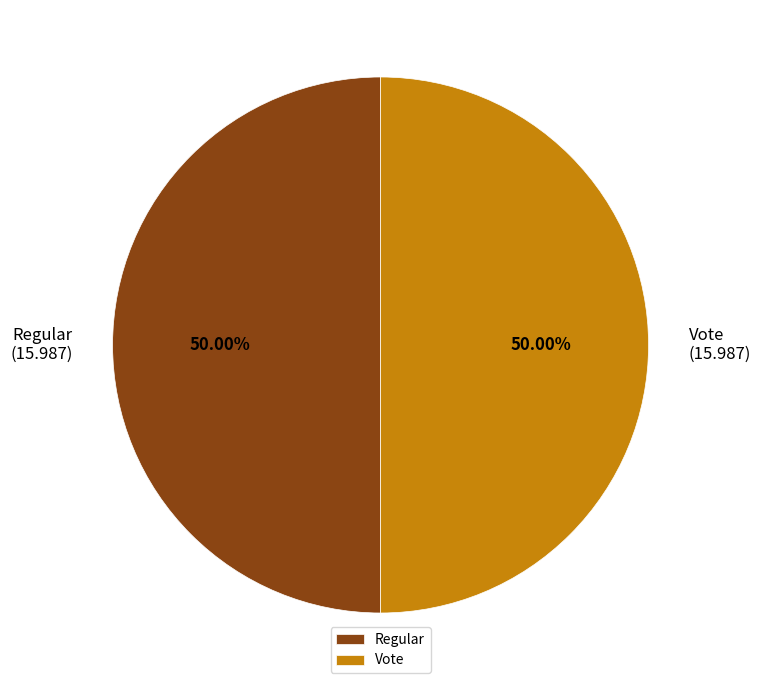

Do Regular and Vote together represent more than half of the pie?

Yes